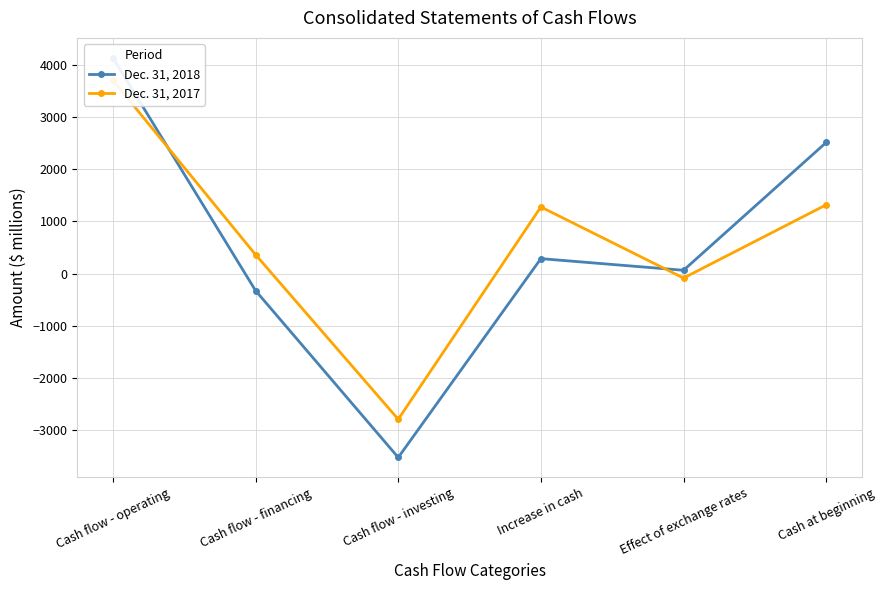

The value of Dec. 31, 2017 at Cash flow - operating is 1104. True or false?

False